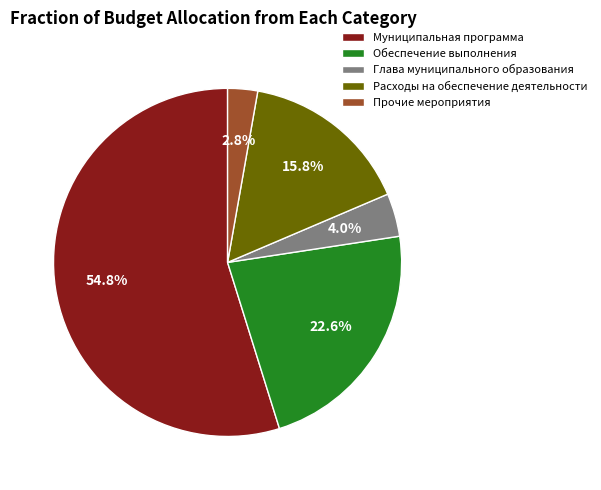

What percentage is the Глава муниципального образования slice, to the nearest percent?

4%